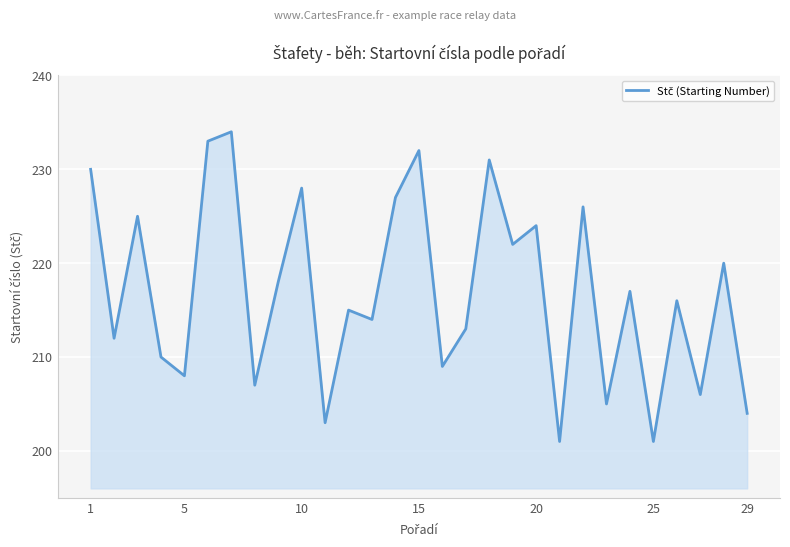

Reading left to right, extract all data points from this chart.

230	212	225	210	208	233	234	207	218	228	203	215	214	227	232	209	213	231	222	224	201	226	205	217	201	216	206	220	204